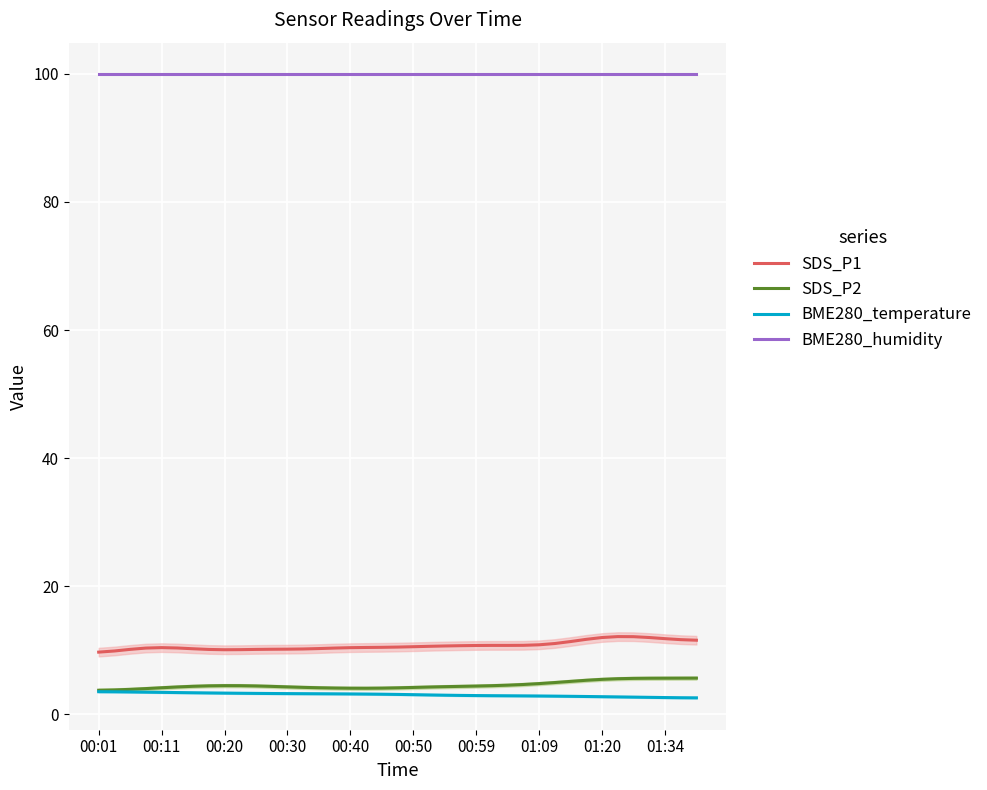

What are all the series names shown in the legend?

SDS_P1, SDS_P2, BME280_temperature, BME280_humidity